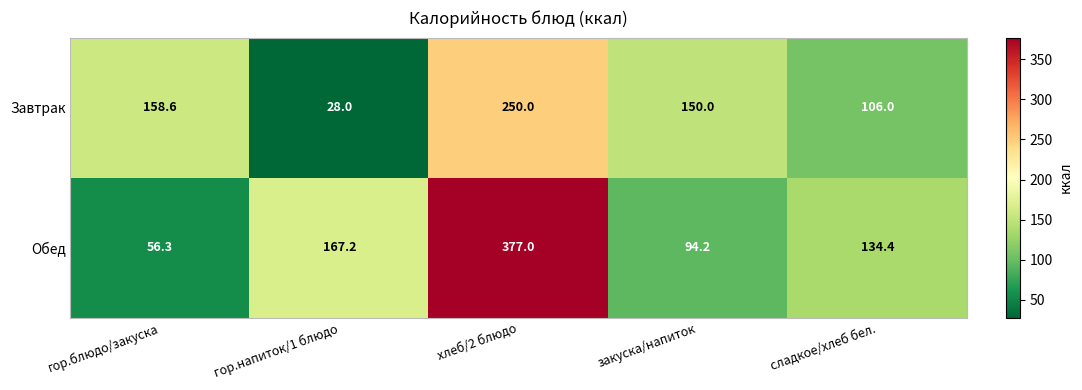

True or false: Обед has a value of 134.4 at сладкое/хлеб бел..

True